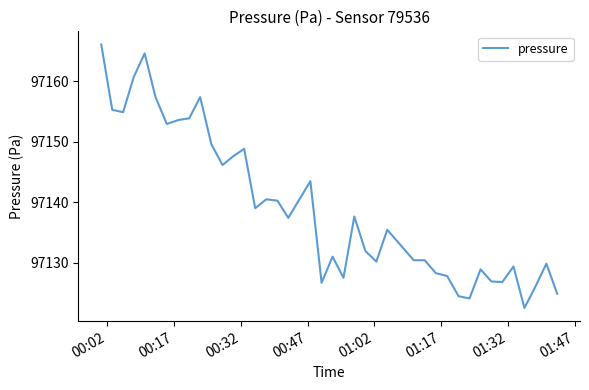

What is the greatest value displayed?

97166.1